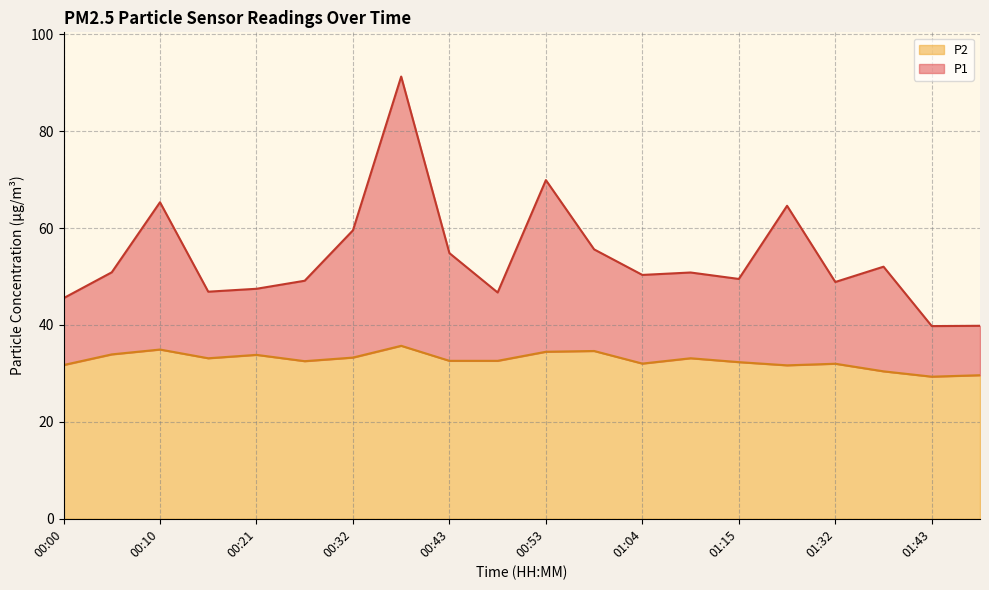

List the series in order of their overall mean, lowest first.

P2, P1